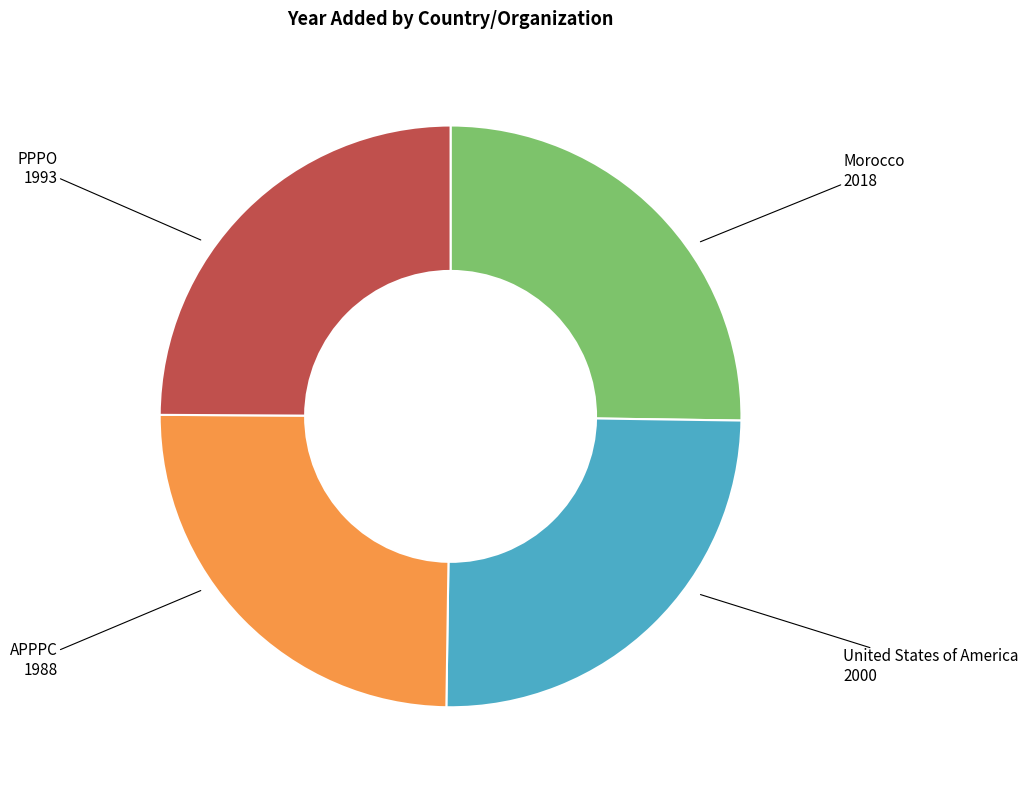

Is there a majority slice in this chart?

No